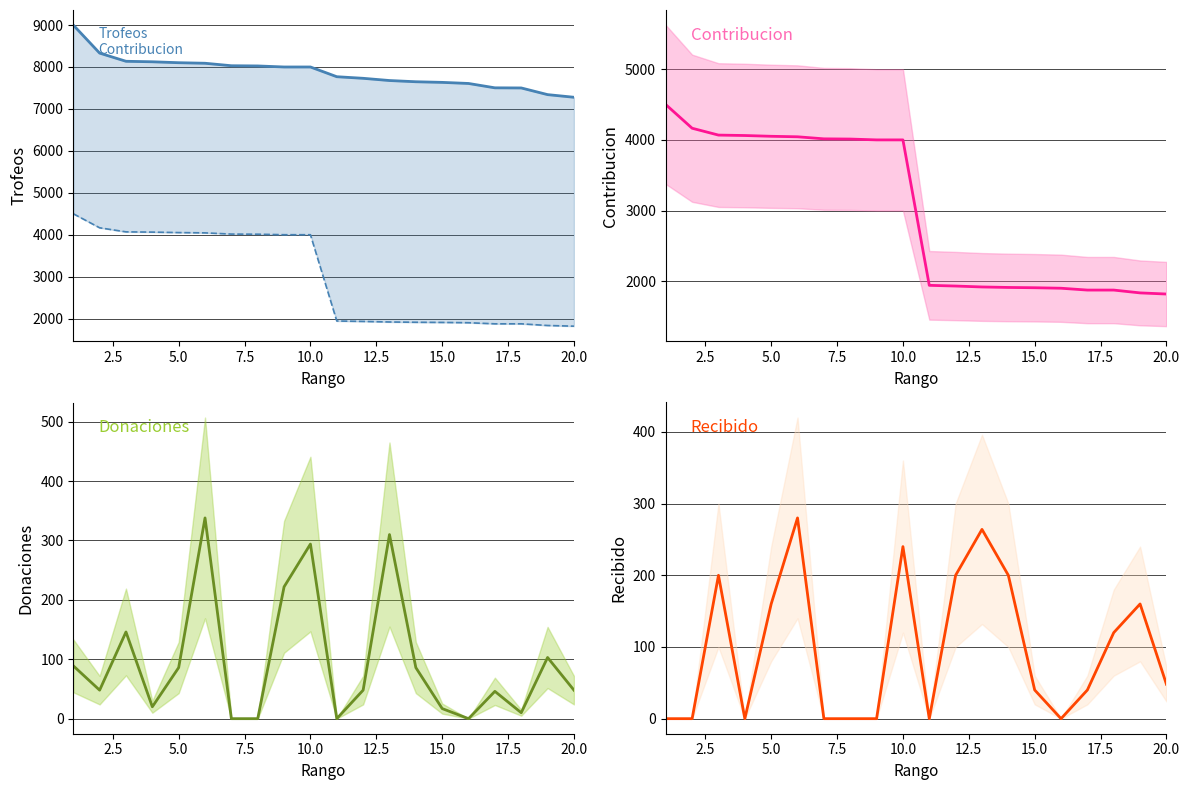

Reading right to left, extract all data points from this chart.

Trofeos: 7278	7341	7500	7503	7607	7633	7648	7677	7730	7768	8000	8000	8025	8030	8089	8102	8124	8136	8331	9000
Contribucion: 1819	1835	1875	1875	1901	1908	1912	1919	1932	1942	4000	4000	4012	4015	4044	4051	4062	4068	4165	4500
Donaciones: 48	103	10	46	0	17	86	310	48	0	294	222	0	0	338	86	20	146	48	89
Recibido: 48	160	120	40	0	40	200	264	200	0	240	0	0	0	280	160	0	200	0	0